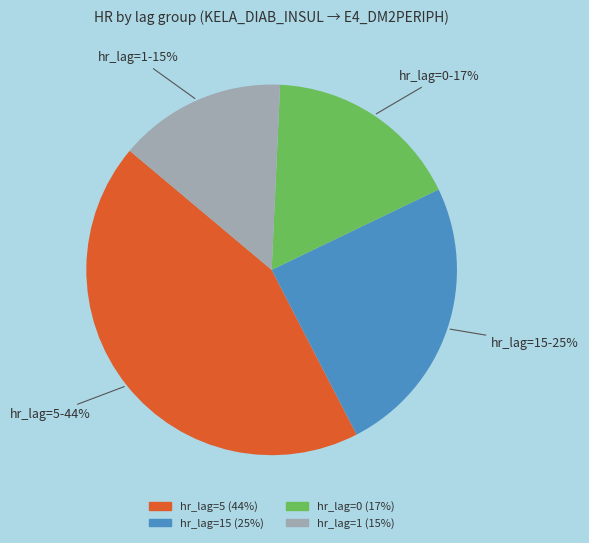

How many segments does this pie chart have?

4